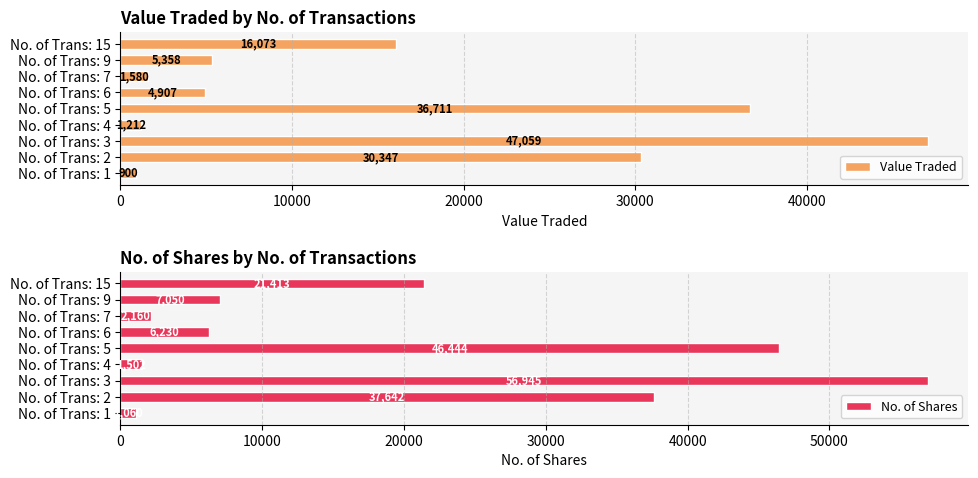

Is the value of Value Traded at 6 greater than the value of No. of Shares at 0?

Yes